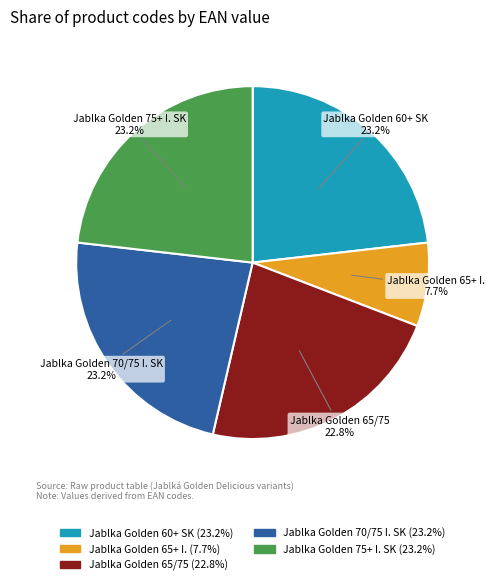

Which slice is the smallest?

Jablka Golden 65+ I.